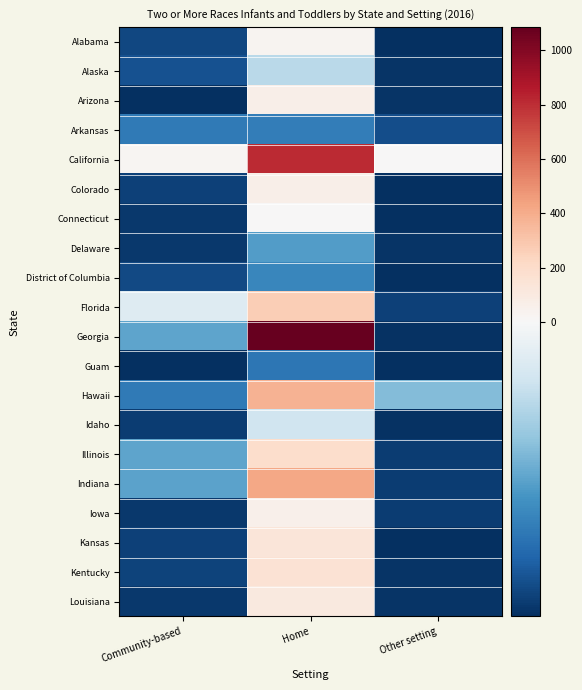

How many series are shown in this chart?

20